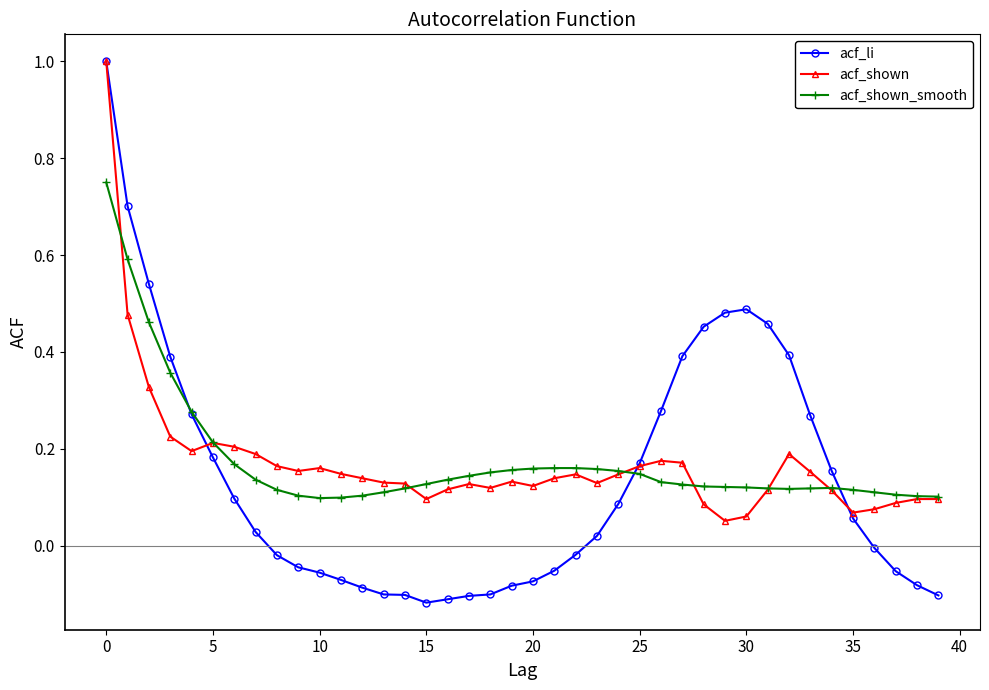

What is the greatest value displayed?

1.0